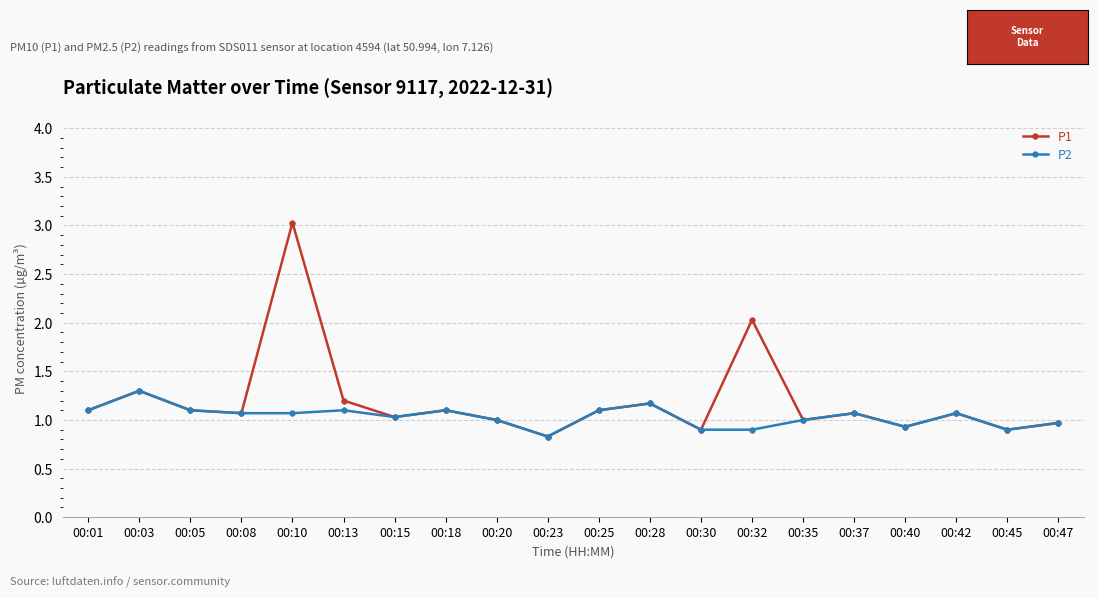

Rank the series by their maximum value, from highest to lowest.

P1, P2